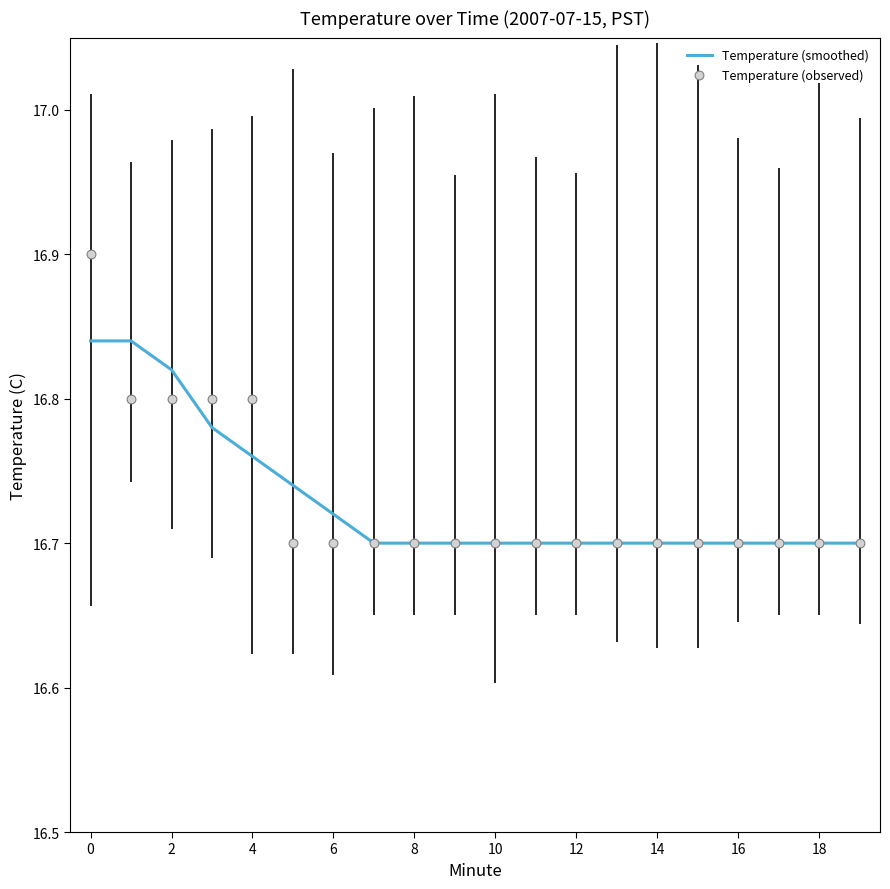

The Temperature (smoothed) series shows 16.7 at 8. True or false?

True